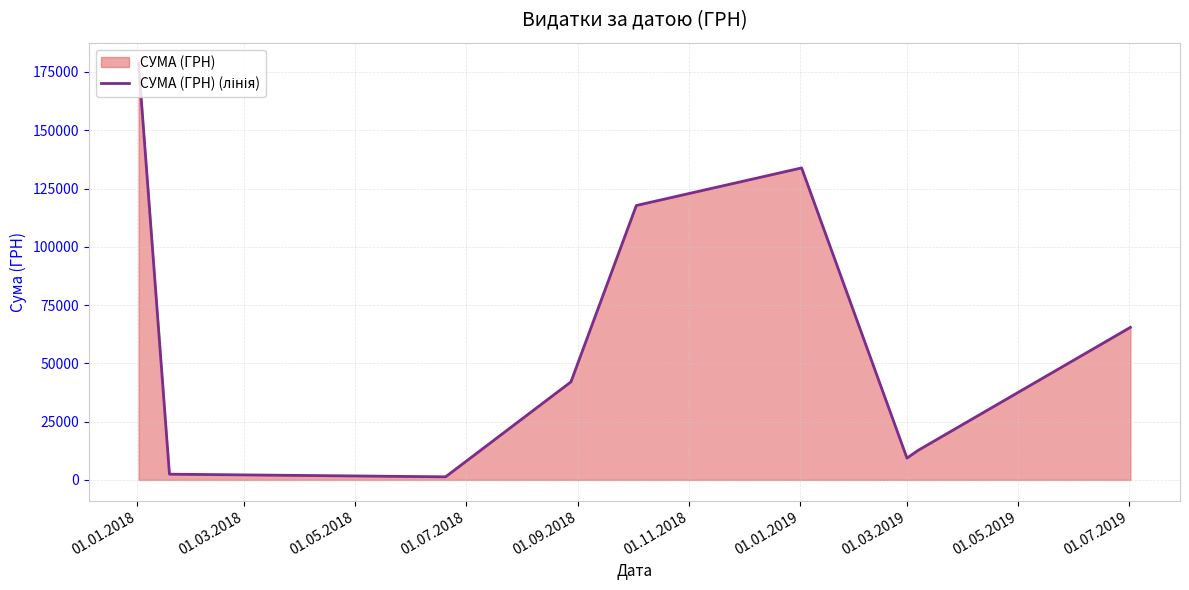

What is the greatest value displayed?

178627.9